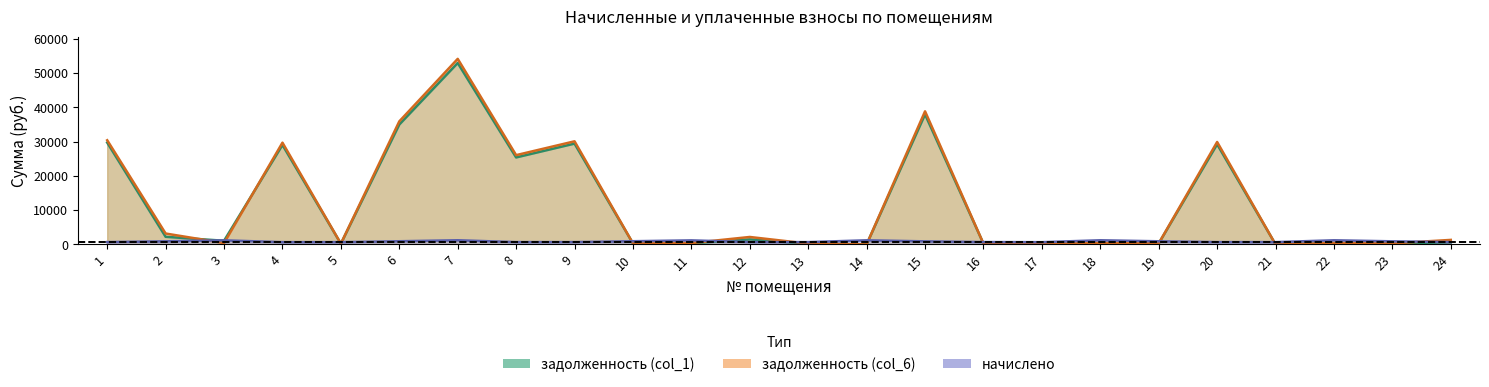

What is the total value across all series at 6?

71775.5